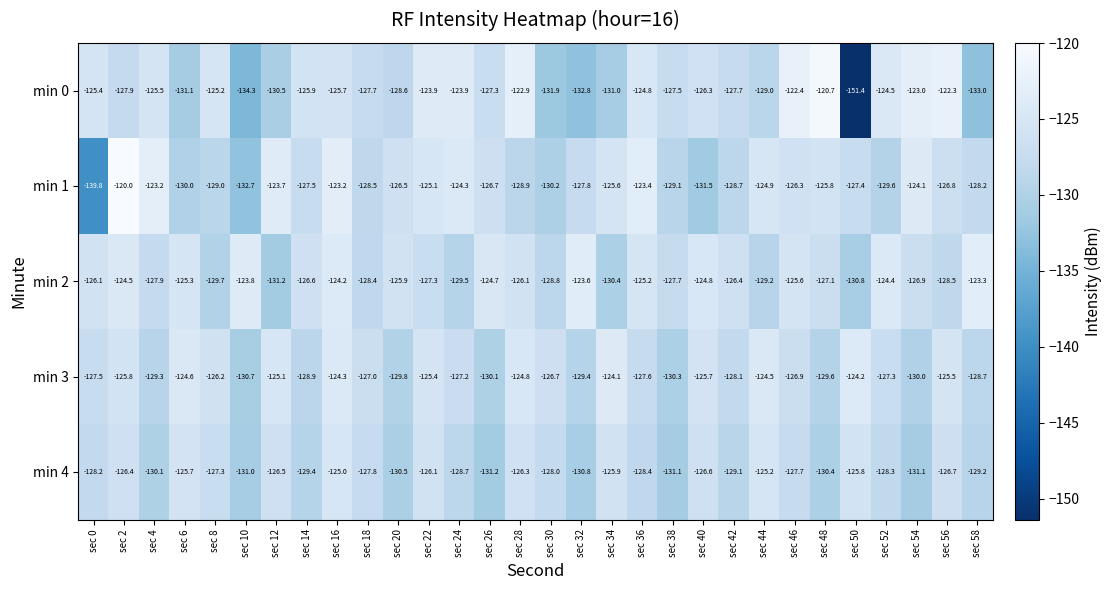

At which label does min 4 first exceed -128?

sec 2